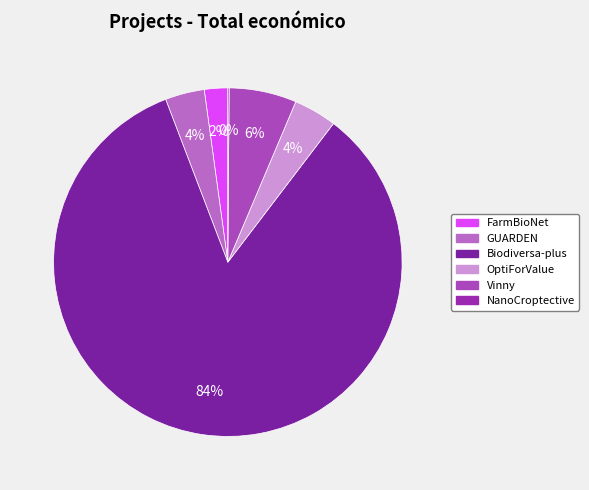

How many slices are in this pie chart?

6